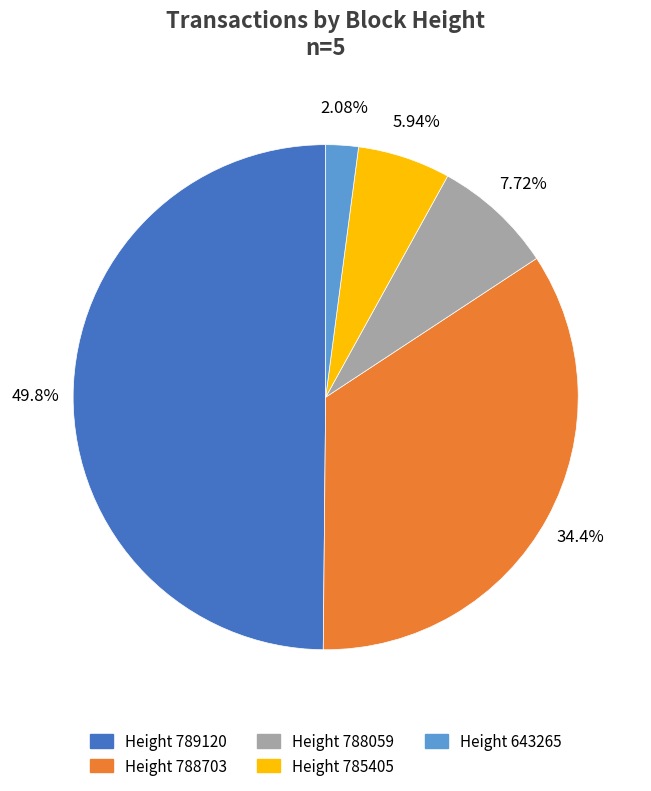

How many slices are in this pie chart?

5